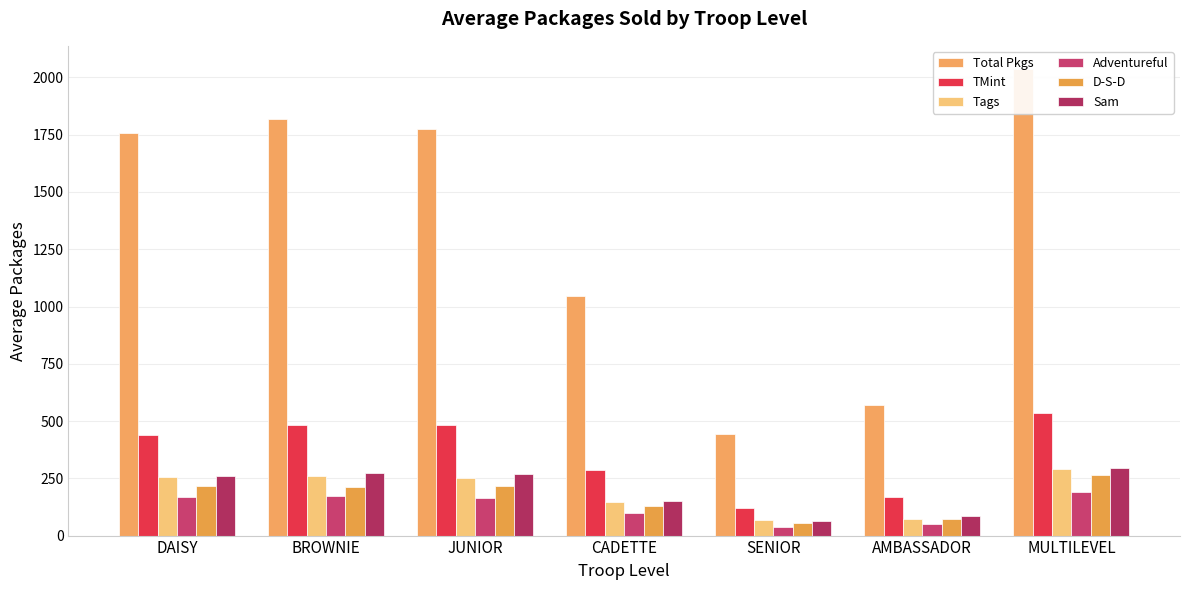

What is the sum of the D-S-D values at MULTILEVEL and AMBASSADOR?

338.4